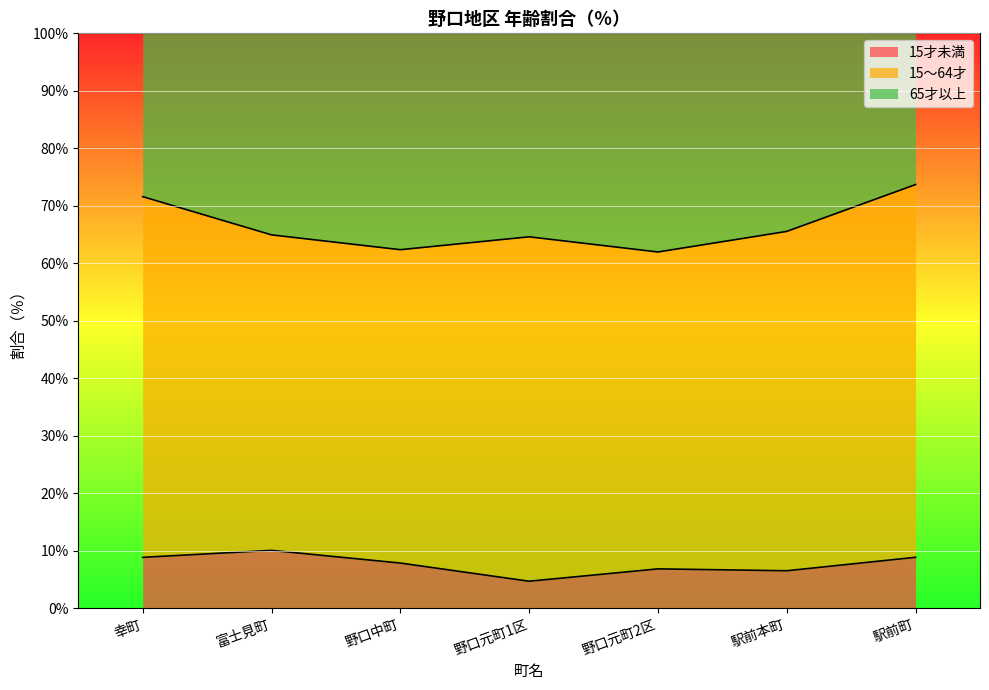

What are all the series names shown in the legend?

15才未満, 15～64才, 65才以上